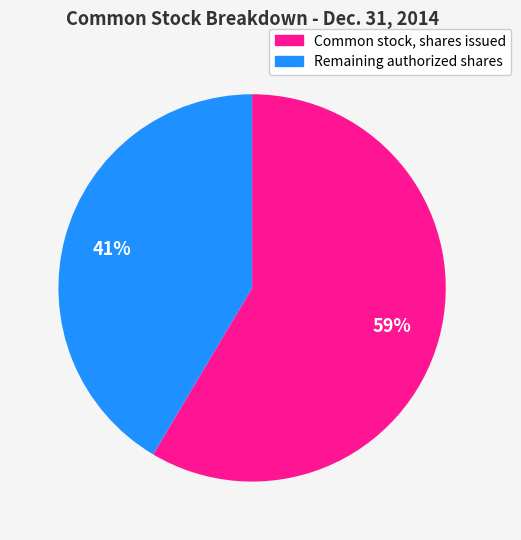

Does any single category account for the majority?

Yes